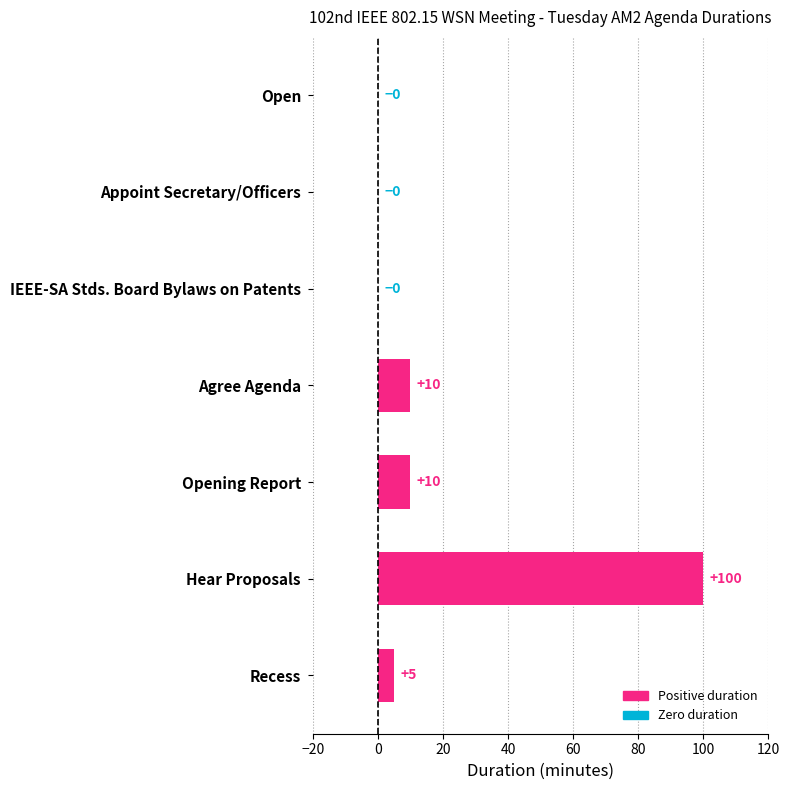

Reading top to bottom, transcribe all the data shown in this chart.

Open=0	Appoint Secretary/Officers=0	IEEE-SA Stds. Board Bylaws on Patents=0	Agree Agenda=10	Opening Report=10	Hear Proposals=100	Recess=5